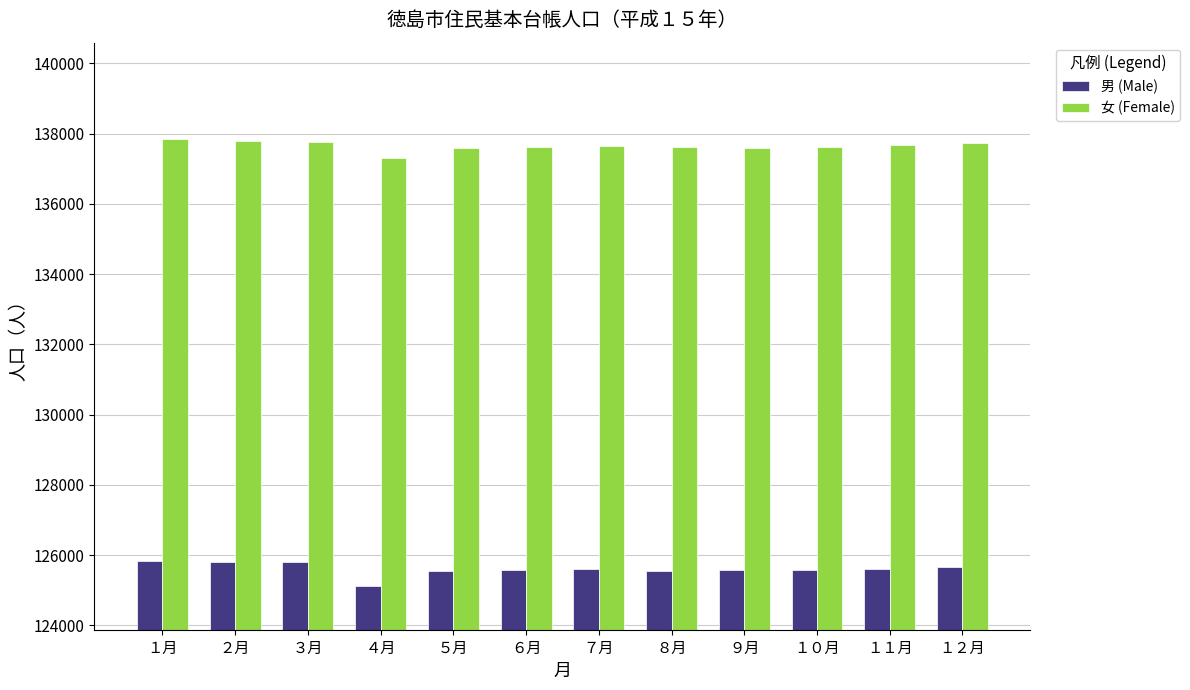

Rank the series at ６月 from lowest to highest value.

男 (Male), 女 (Female)